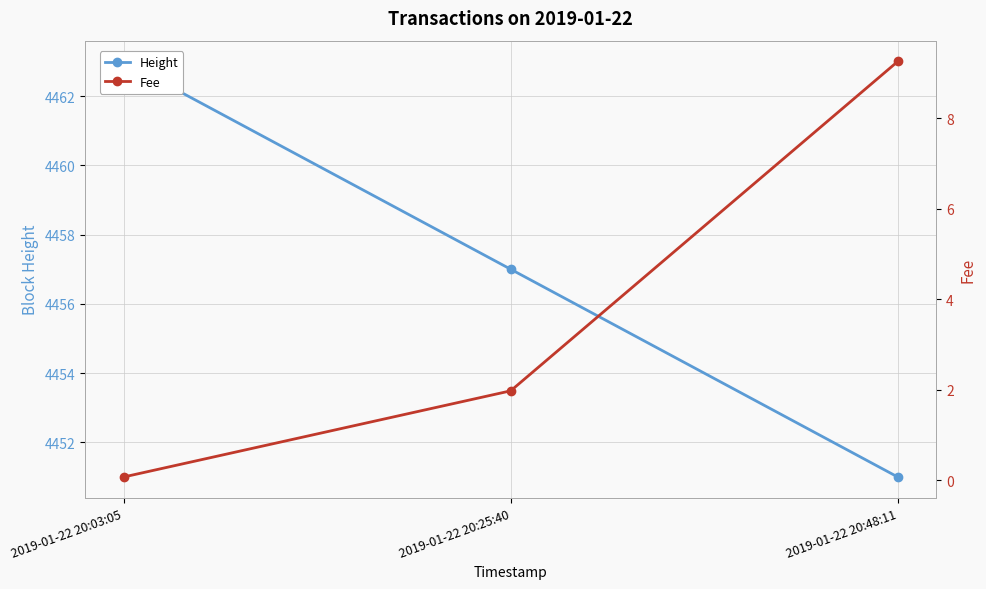

The value of Height at 2019-01-22 20:03:05 is 3112.9. True or false?

False